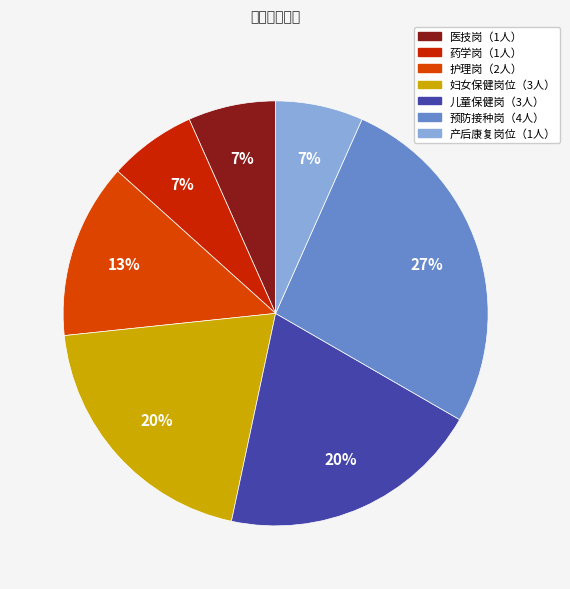

To the nearest percent, what is the difference between the largest and smallest slice percentages?

20%